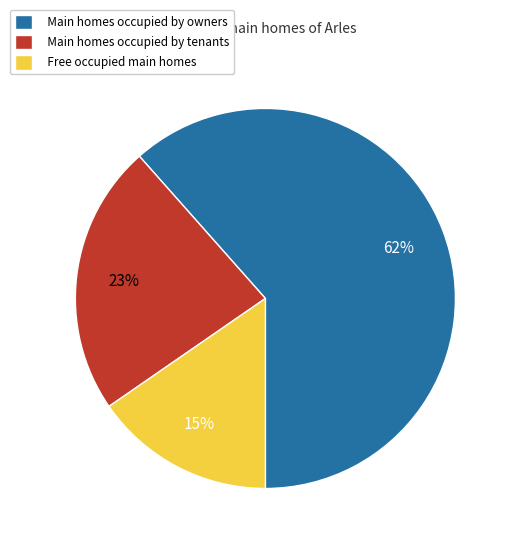

To the nearest percent, what is the average slice percentage?

33%